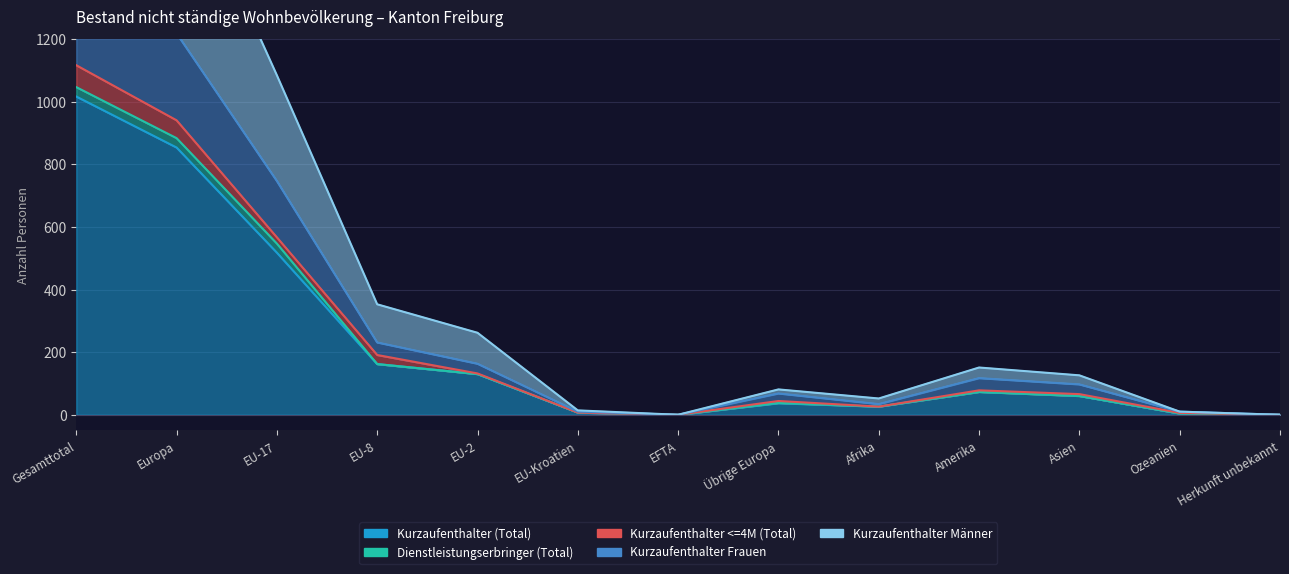

What is the difference between the maximum and minimum values in the Kurzaufenthalter Männer series?

2134